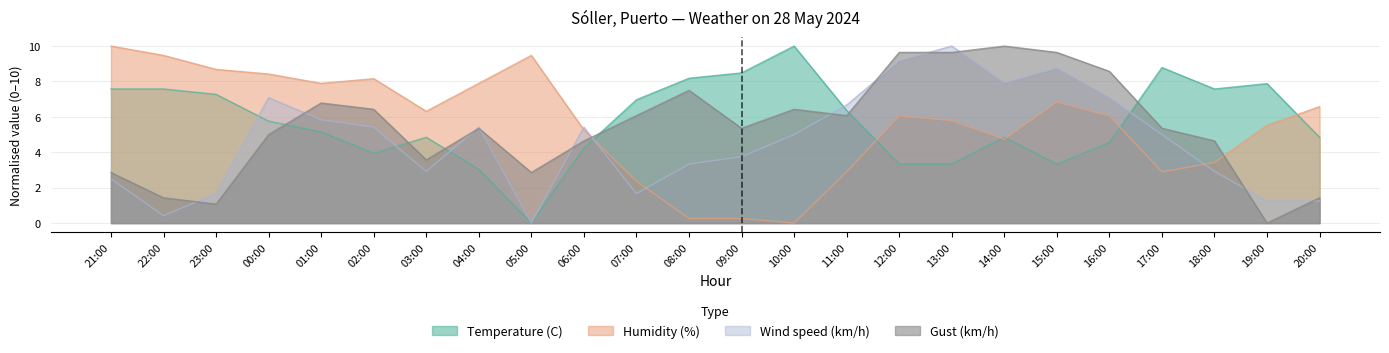

Reading right to left, extract all data points from this chart.

Temperature (C): 4.8	7.9	7.6	8.8	4.5	3.3	4.8	3.3	3.3	6.4	10.0	8.5	8.2	7.0	4.2	0.0	3.0	4.8	3.9	5.2	5.8	7.3	7.6	7.6
Humidity (%): 6.6	5.5	3.4	2.9	6.1	6.8	4.7	5.8	6.1	2.9	0.0	0.3	0.3	2.4	5.3	9.5	7.9	6.3	8.2	7.9	8.4	8.7	9.5	10.0
Wind speed (km/h): 1.2	1.2	2.9	5.0	7.1	8.8	7.9	10.0	9.2	6.7	5.0	3.8	3.3	1.7	5.4	0.0	5.4	2.9	5.4	5.8	7.1	1.7	0.4	2.5
Gust (km/h): 1.4	0.0	4.6	5.4	8.6	9.6	10.0	9.6	9.6	6.1	6.4	5.4	7.5	6.1	4.6	2.9	5.4	3.6	6.4	6.8	5.0	1.1	1.4	2.9